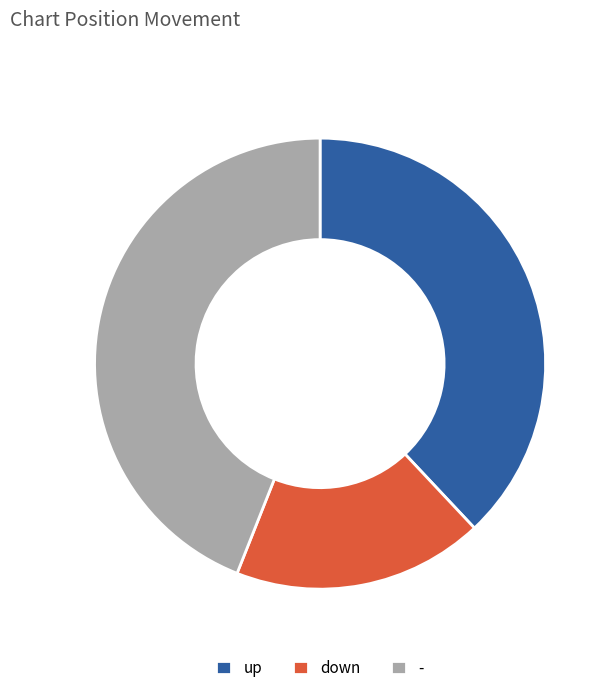

Between up and down, which is larger?

up